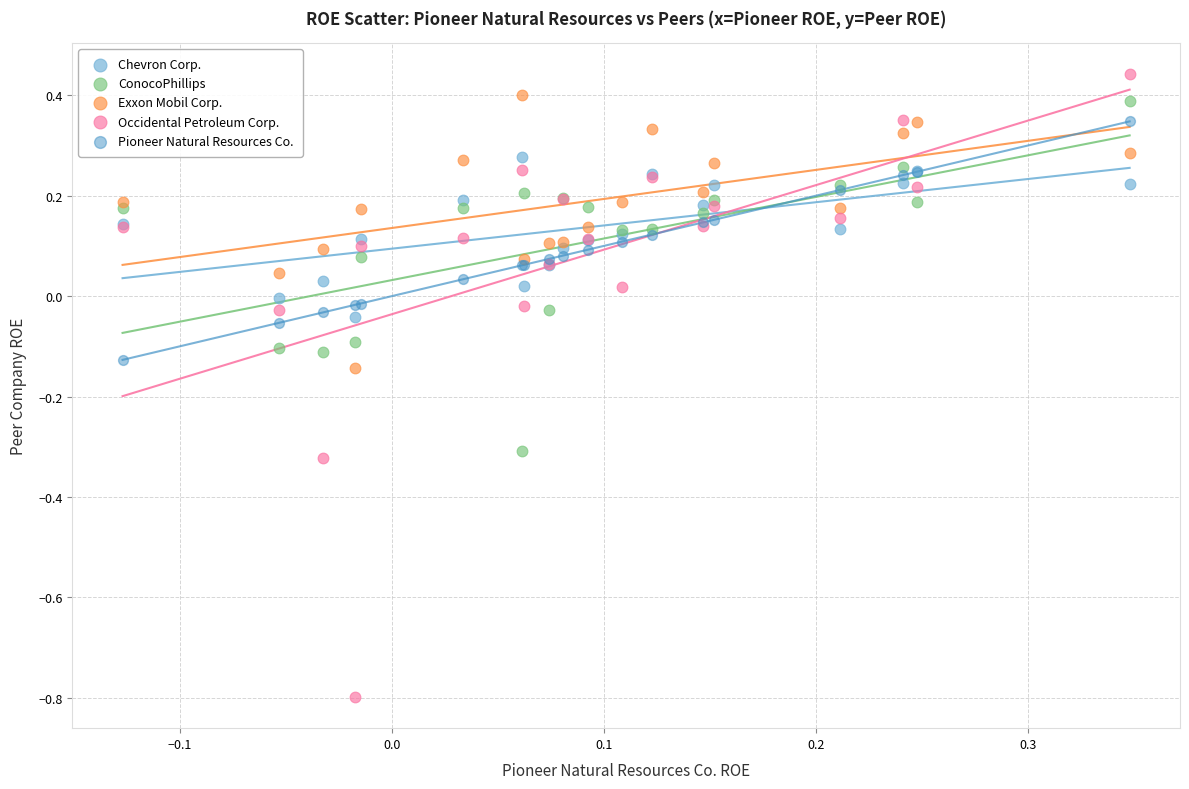

What is the X range (max minus min) for the scatter plot?

0.5